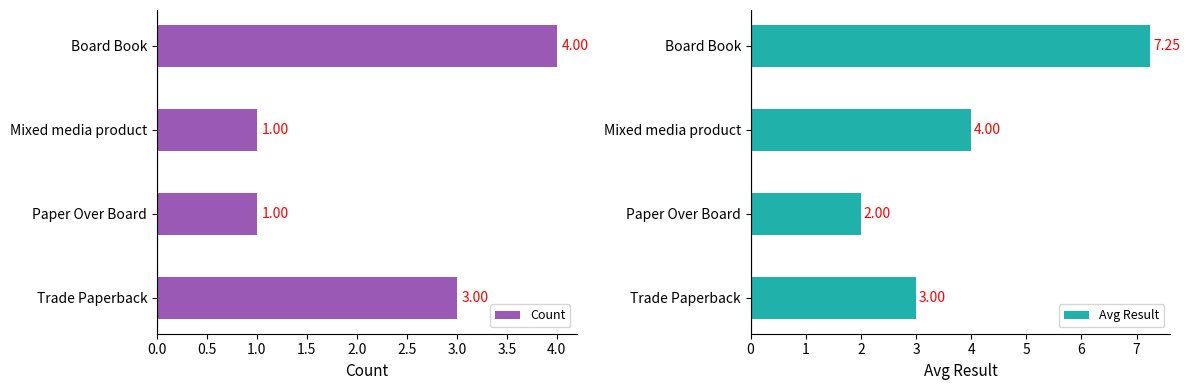

What is the value of the Avg Result bar at the 4th from the left?

7.2